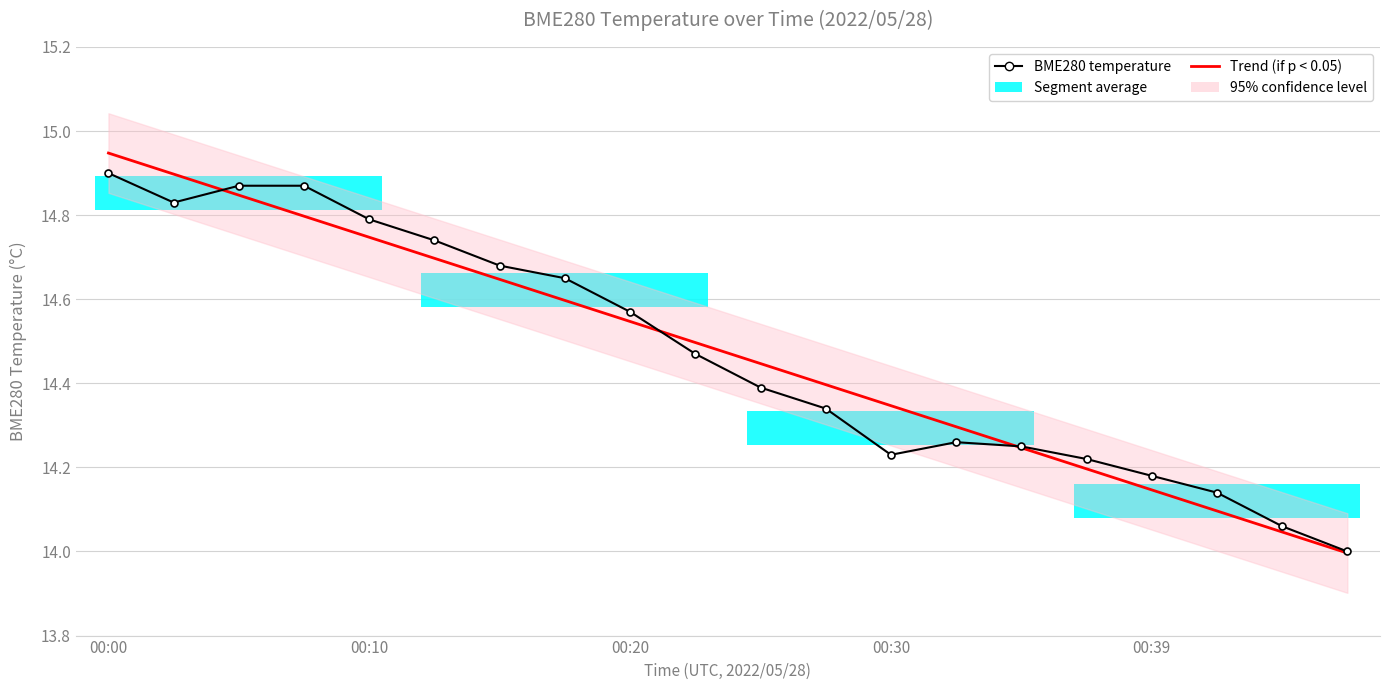

Which category has the lowest value across all series?

19